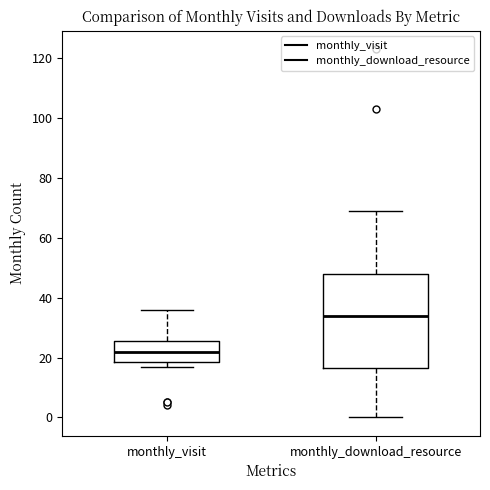

Reading left to right, transcribe this box plot: for each box, give where its median line is, the range the box spans, and where its two whiskers end, as read against the y-axis. The values are not printed on the chart, so give them approximately, as read against the axis.

monthly_visit: median 22, box 18 to 26, whiskers 18 (just below the box's lower edge) to 36
monthly_download_resource: median 34, box 16 to 48, whiskers 0 to 70